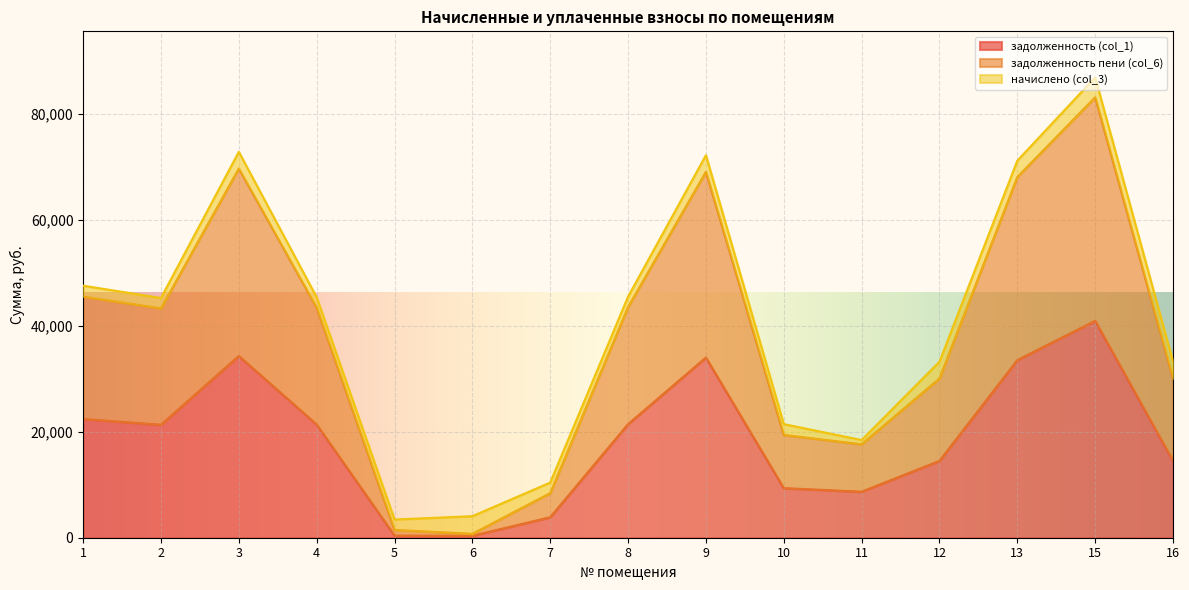

Rank the categories by задолженность пени (col_6) value from highest to lowest.

15, 3, 9, 13, 1, 8, 4, 2, 12, 16, 10, 11, 7, 5, 6